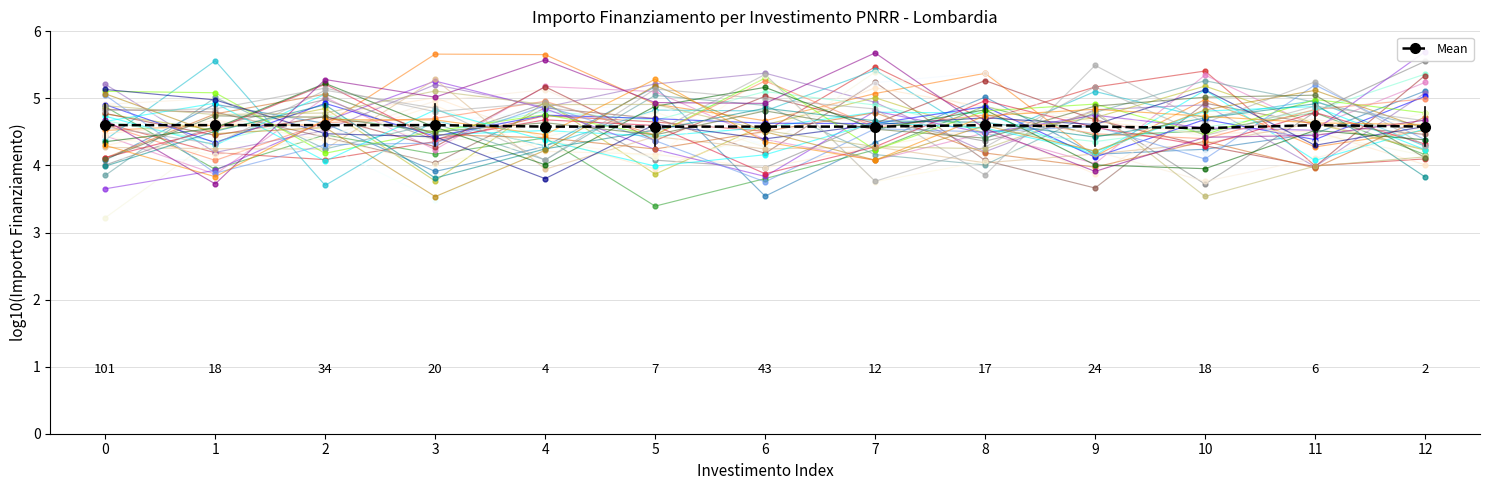

What is the ratio of the value at 9 to the value at 0?

1.0